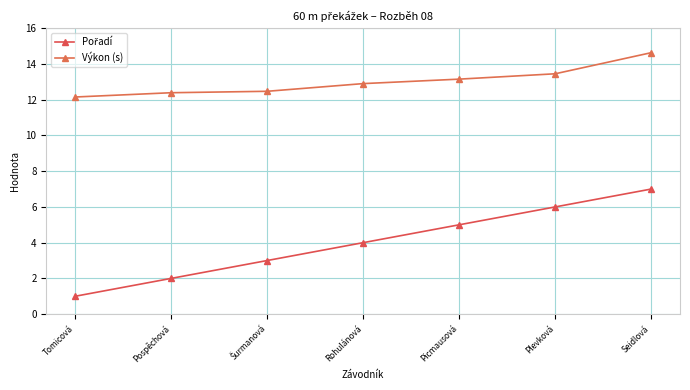

Which label corresponds to the largest value in the chart?

Seidlová